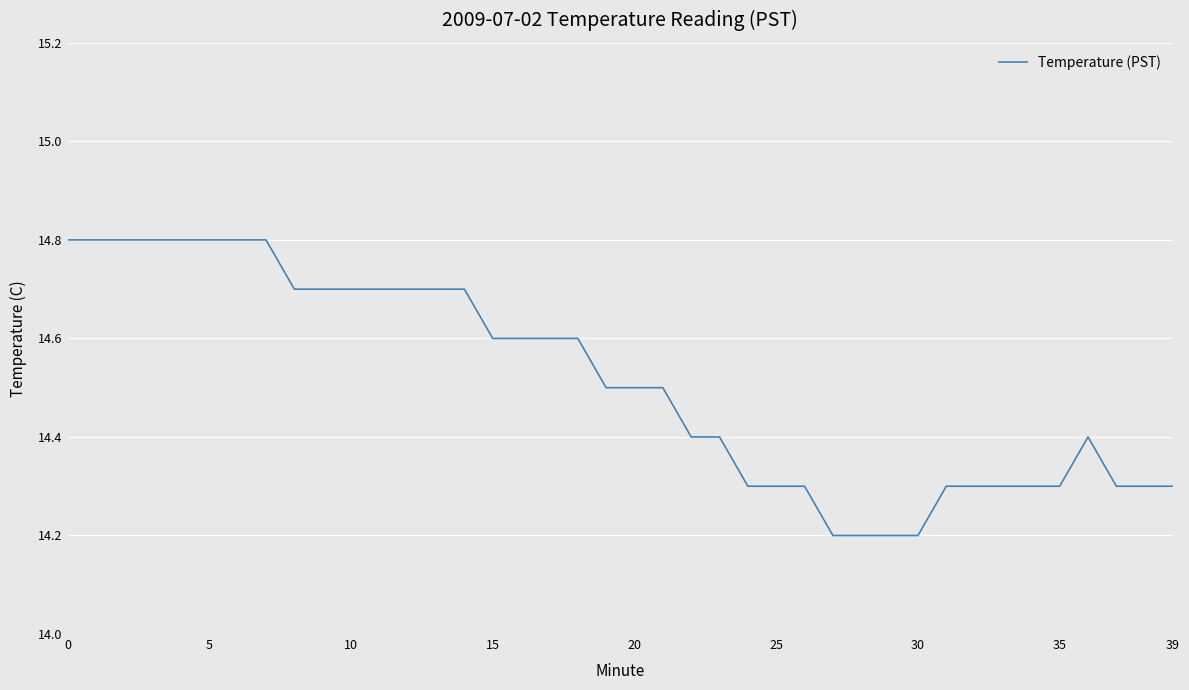

What is the smallest value displayed?

14.2